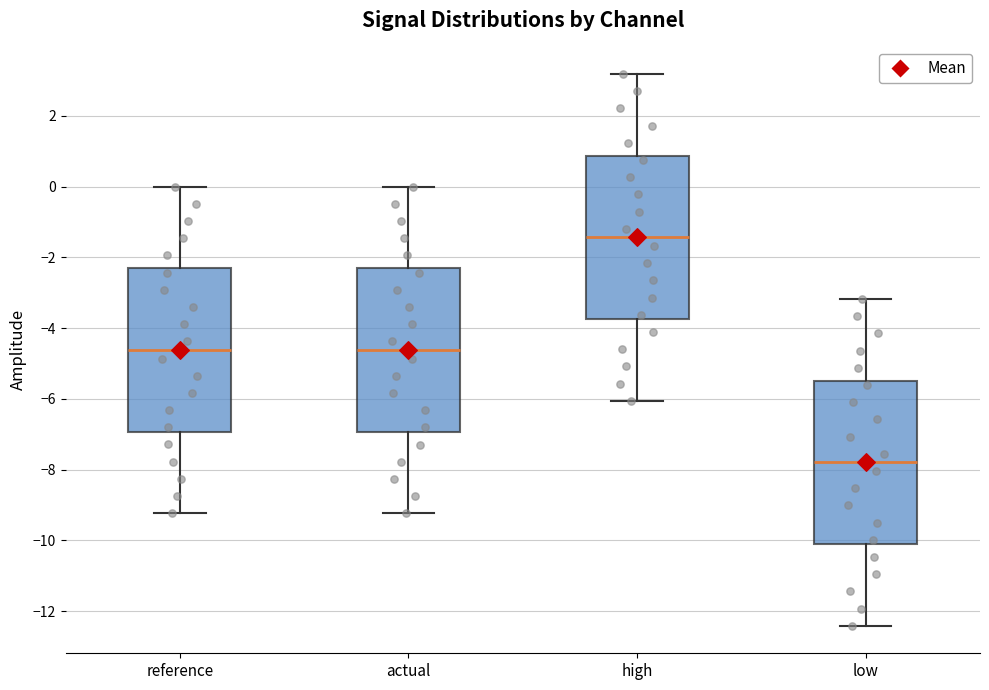

Where does the median line of the box for reference sit on the y-axis? The values are not printed on the chart, so give them approximately, as read against the axis.

-4.6